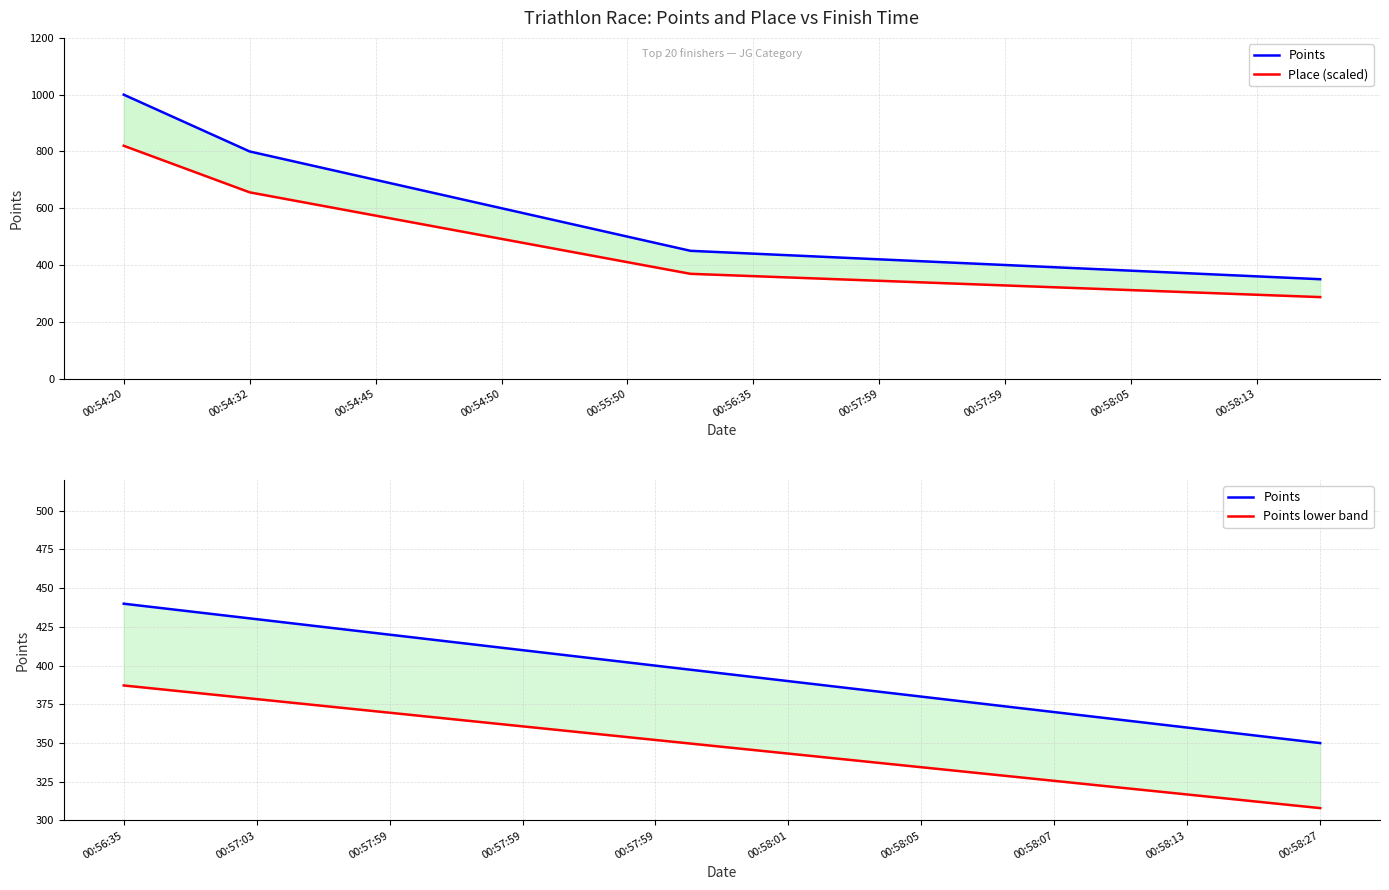

What is the change in value from 00:54:45 to 00:57:03?

-270